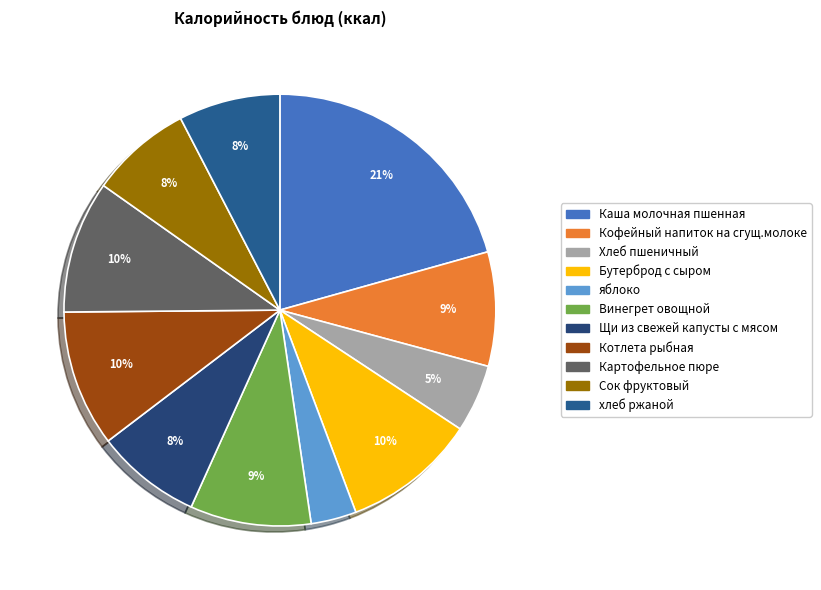

Count the number of slices in the pie.

11